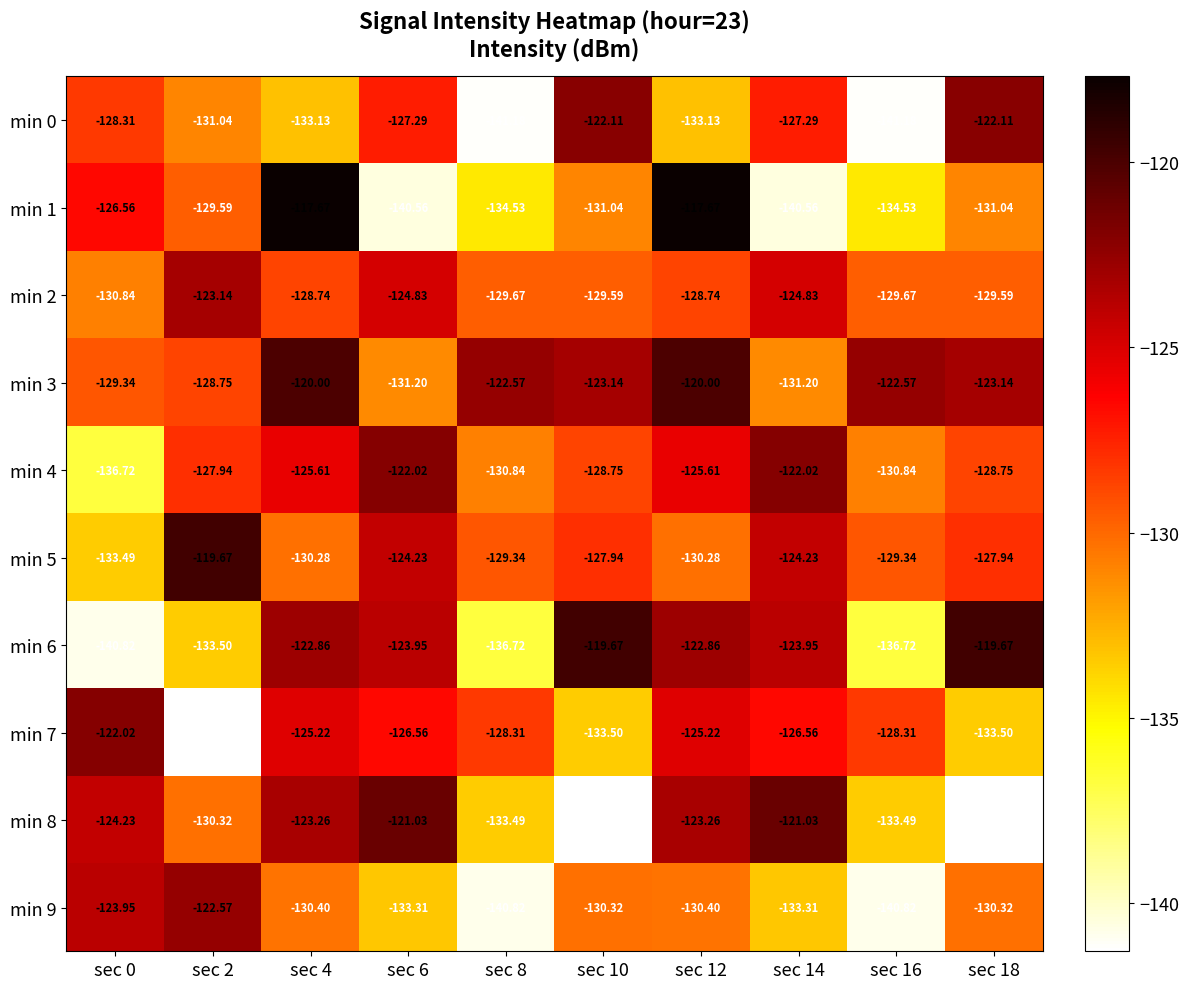

Is the value of min 0 at sec 6 greater than the value of min 2 at sec 2?

No